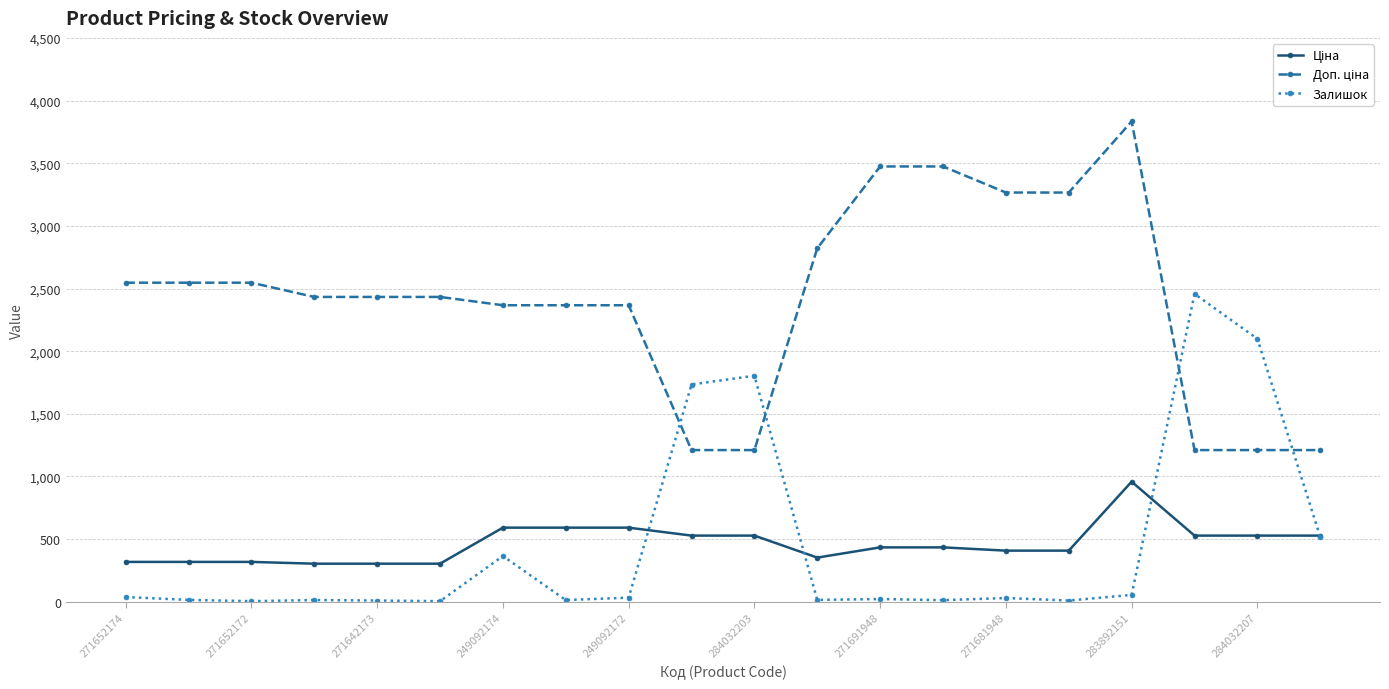

What is the maximum value shown in the chart?

3833.8